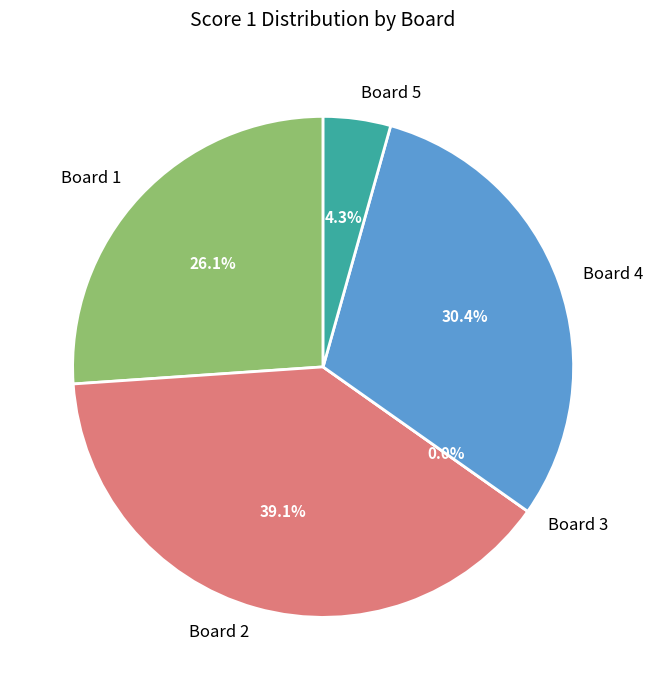

Rank the categories by value from lowest to highest.

Board 3, Board 5, Board 1, Board 4, Board 2